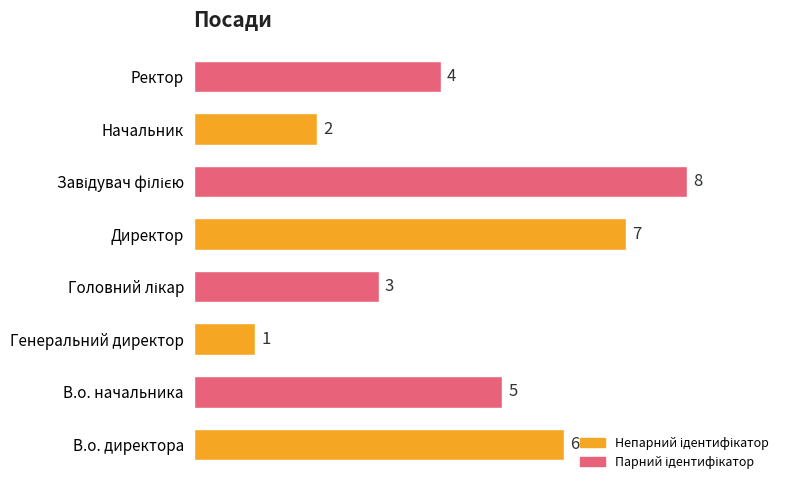

Which has a higher value, В.о. директора or Ректор?

В.о. директора